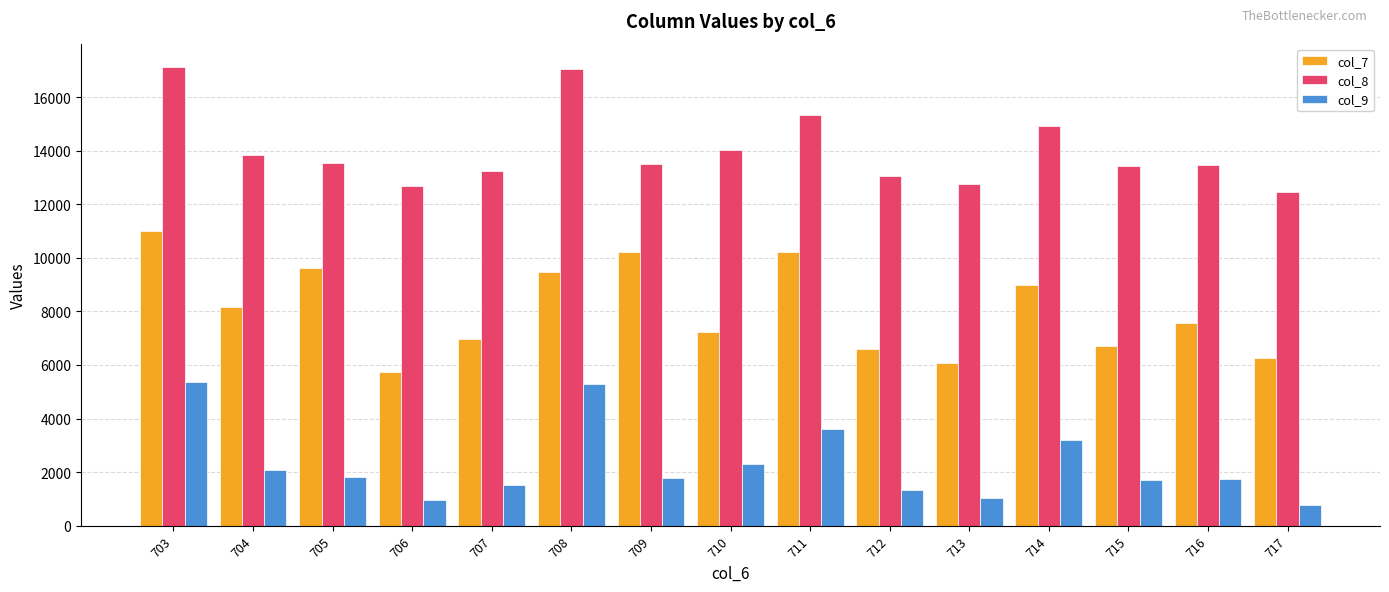

What is the sum of the col_8 values at 714 and 706?

27606.2